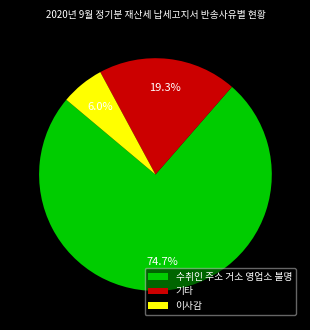

What is the largest slice in the pie chart?

수취인 주소 거소 영업소 불명